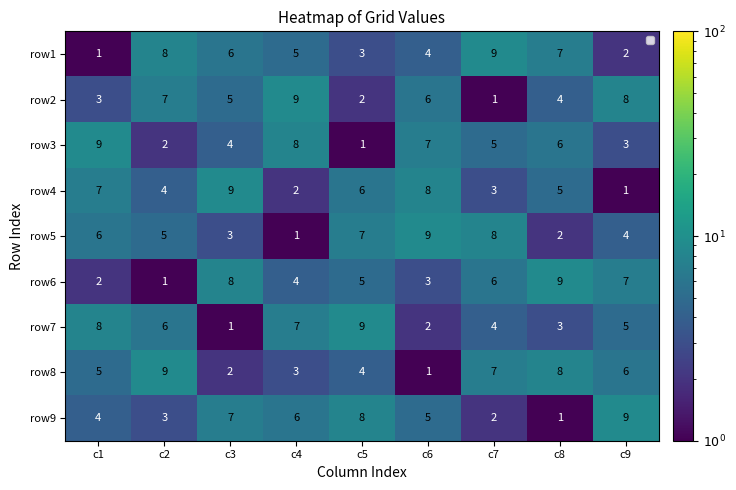

What is the spread (max minus min) of values at c2?

8